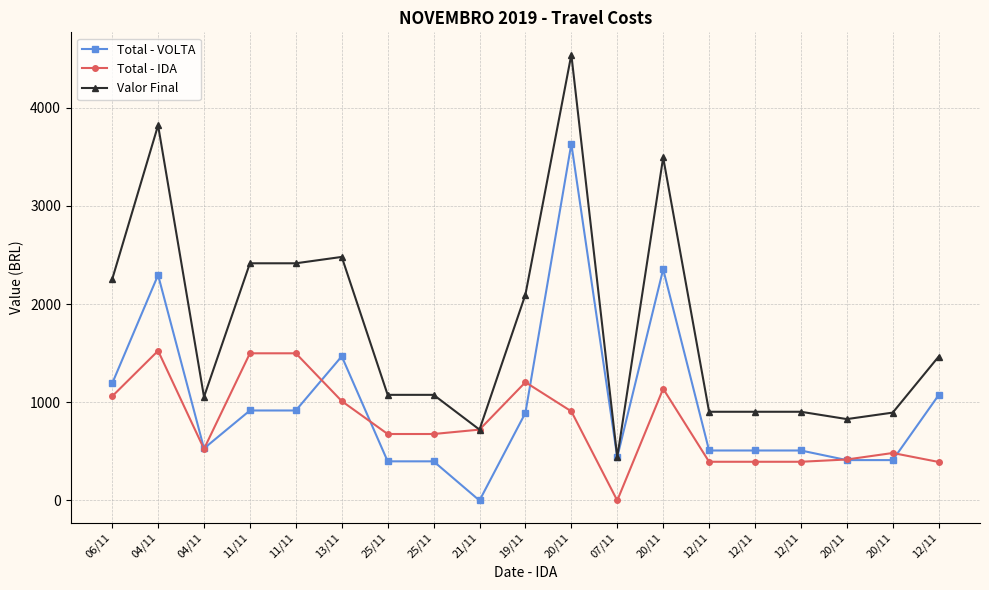

How many lines are shown in the chart?

3